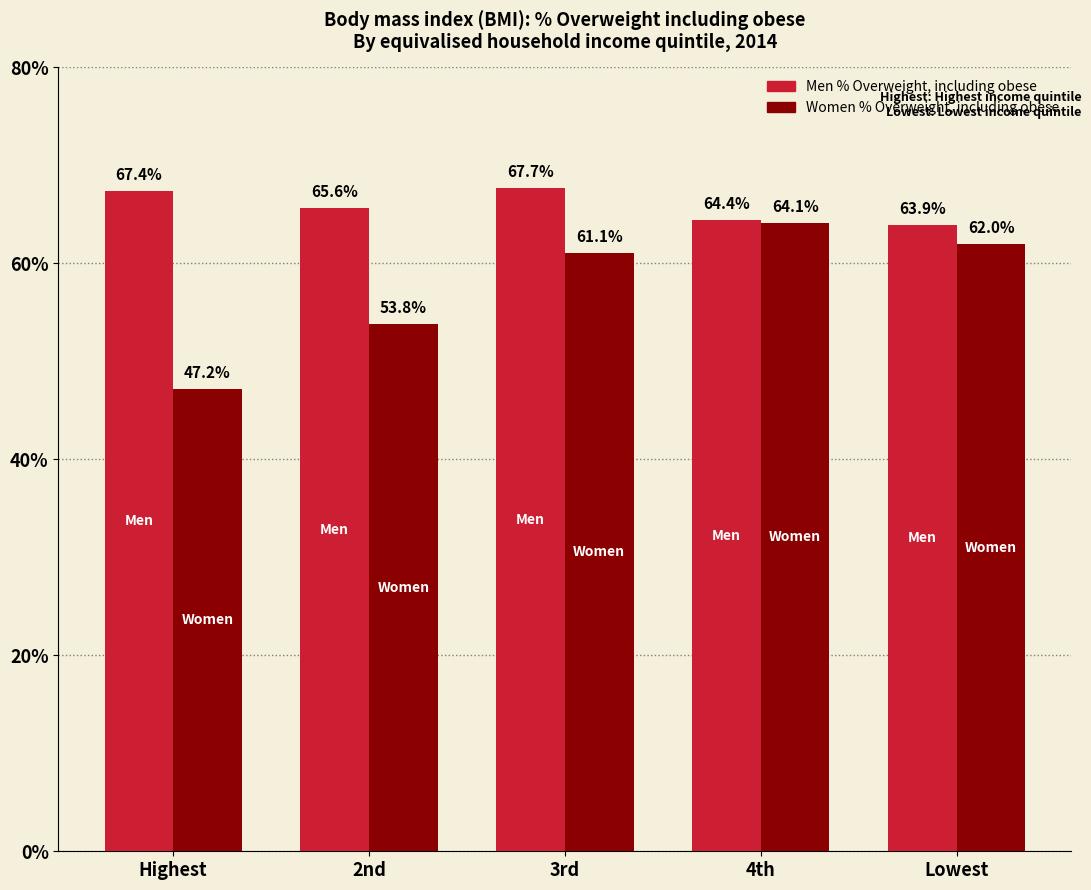

Between 4th and Lowest, which series saw the biggest shift?

Women % Overweight, including obese